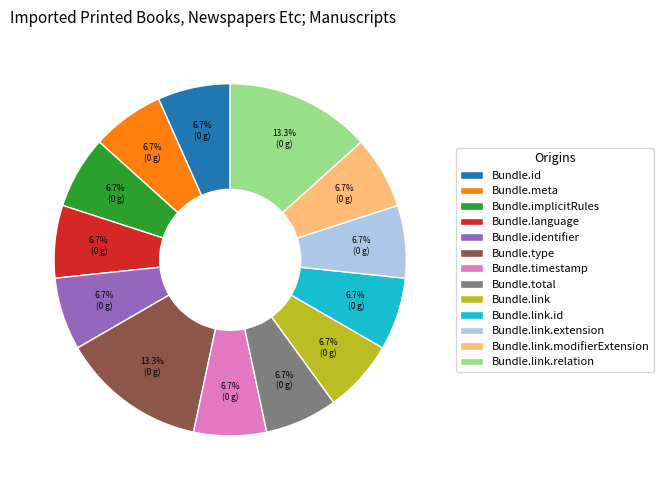

To the nearest percent, what is the difference between the largest and smallest slice percentages?

7%